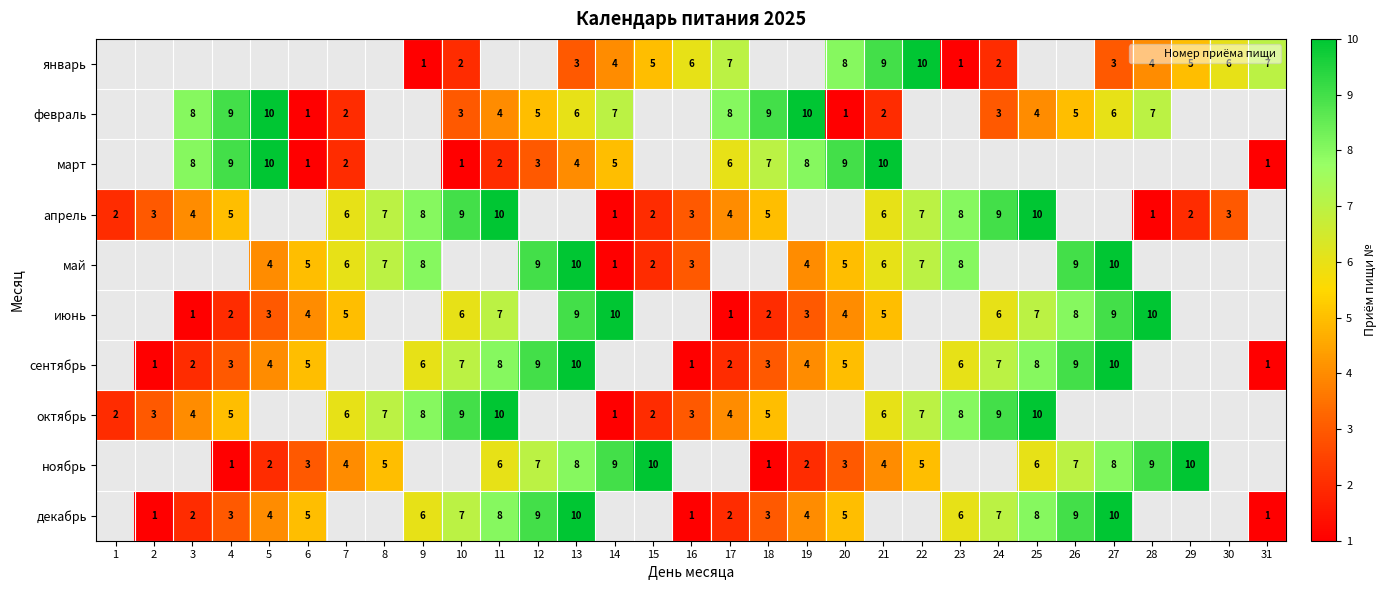

The декабрь series shows 6 at 26. True or false?

False